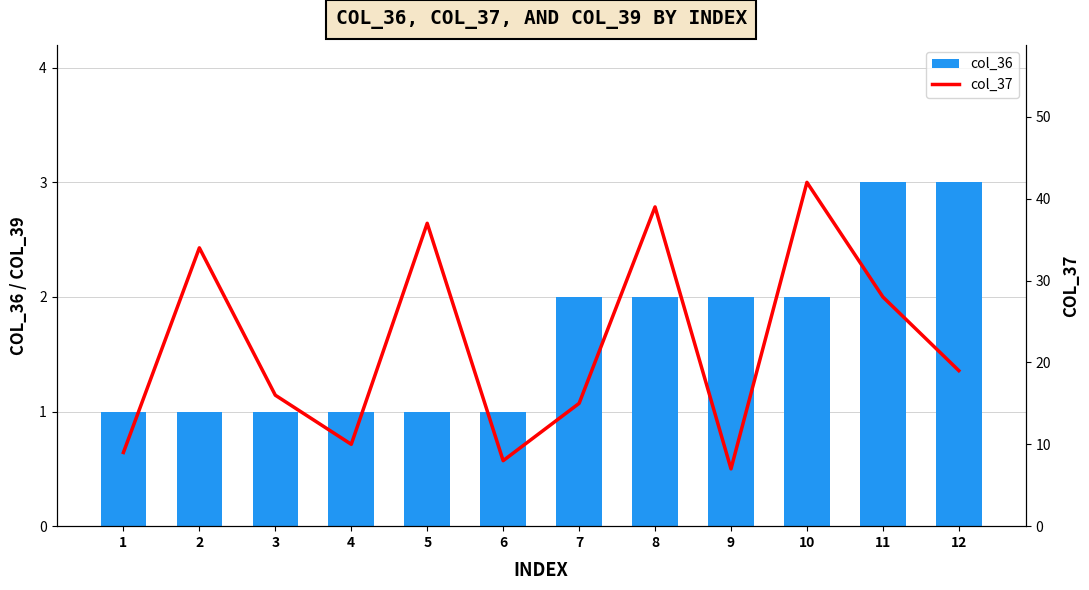

What is the value of the col_36 bar at the 10th from the left?

2